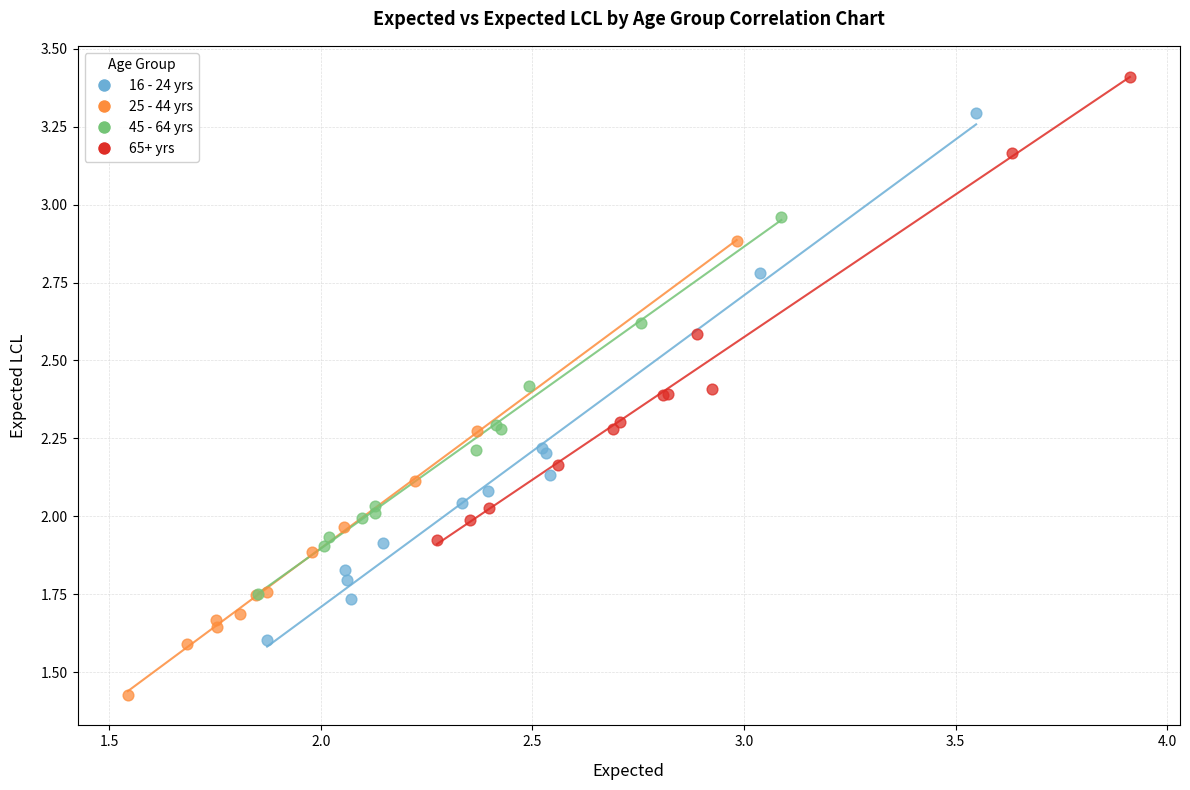

Which series has the largest Y range (max minus min)?

16 - 24 yrs